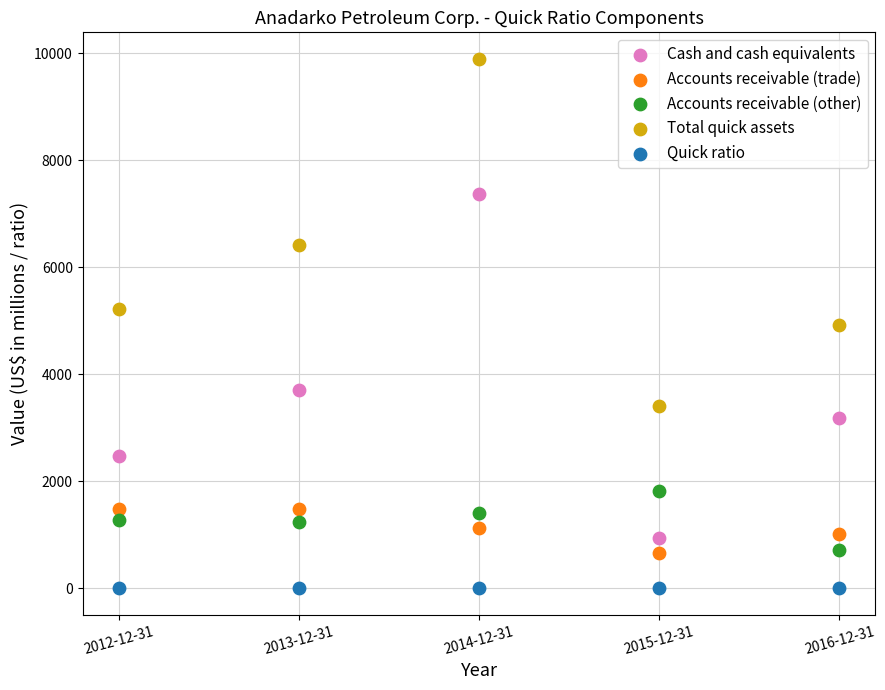

Which series has the widest spread of Y values?

Total quick assets